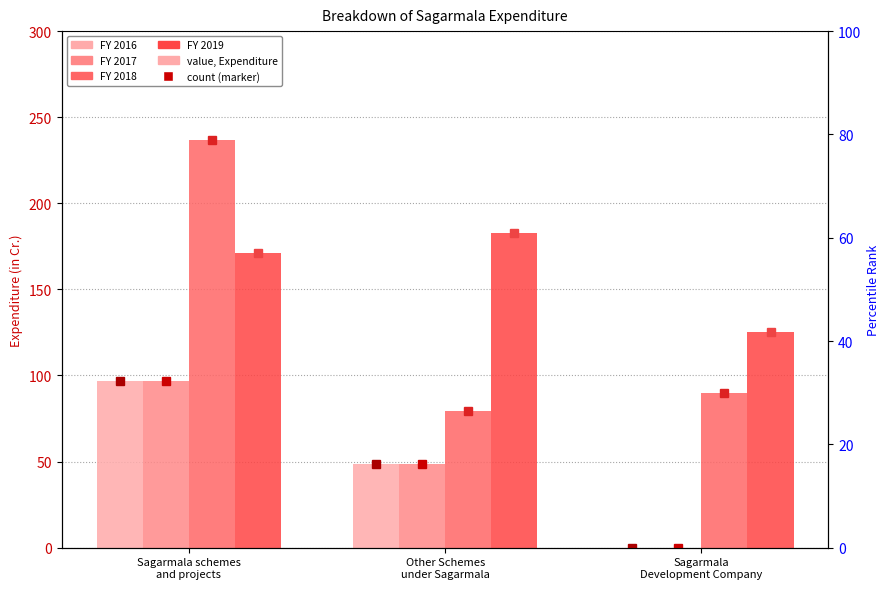

Reading left to right, list all the values displayed in this chart.

FY 2016: Sagarmala schemes
and projects=96.5	Other Schemes
under Sagarmala=48.4	Sagarmala
Development Company=0.0
FY 2017: Sagarmala schemes
and projects=96.5	Other Schemes
under Sagarmala=48.4	Sagarmala
Development Company=0.0
FY 2018: Sagarmala schemes
and projects=236.6	Other Schemes
under Sagarmala=79.2	Sagarmala
Development Company=90.0
FY 2019: Sagarmala schemes
and projects=171.1	Other Schemes
under Sagarmala=182.9	Sagarmala
Development Company=125.0